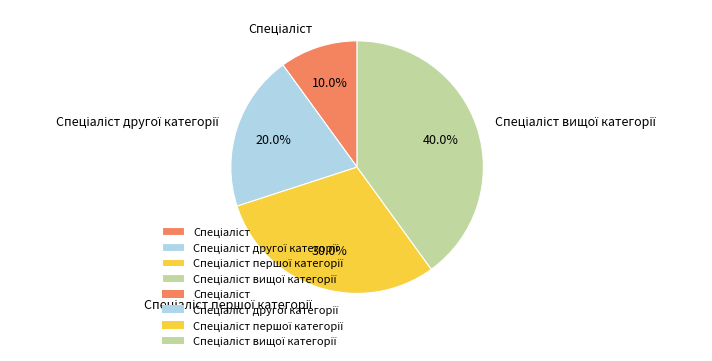

Is there any slice that represents more than half of the pie?

No